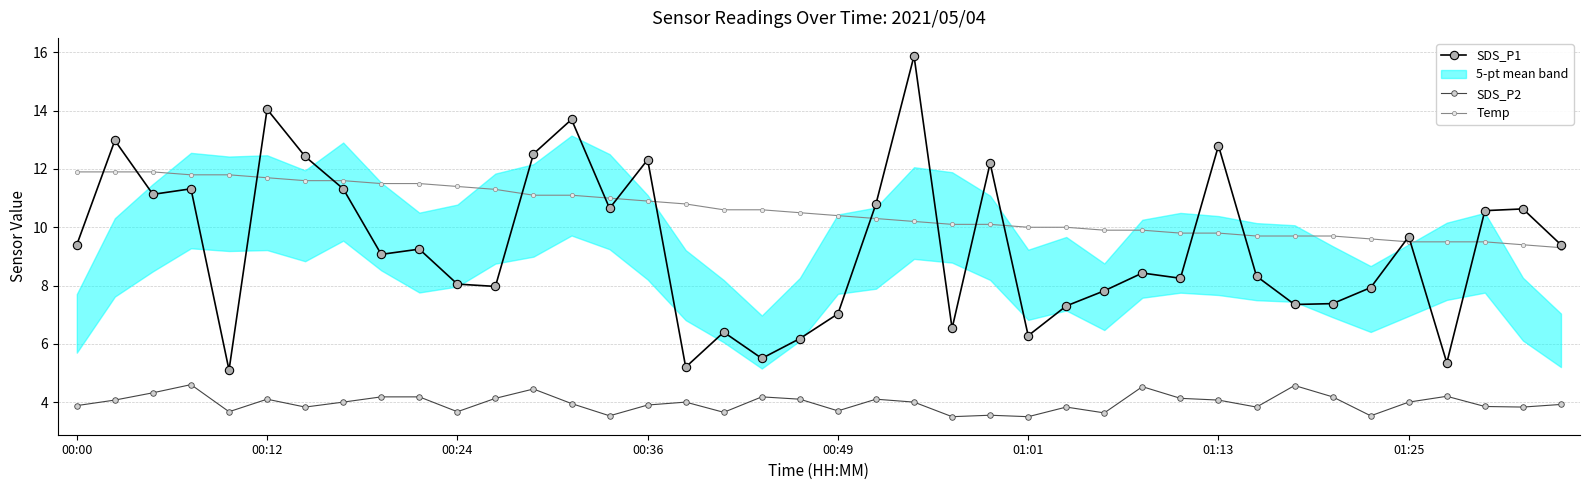

At which category is the sum across all series the highest?

22